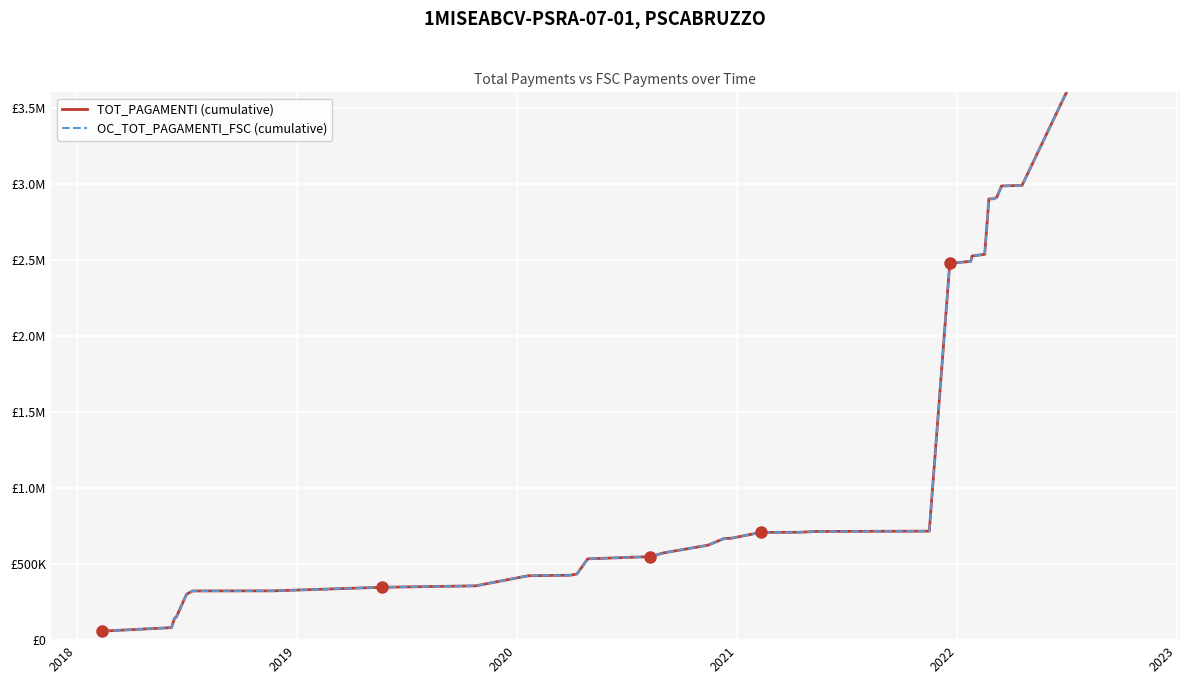

Which series has the largest range (max minus min)?

TOT_PAGAMENTI (cumulative)